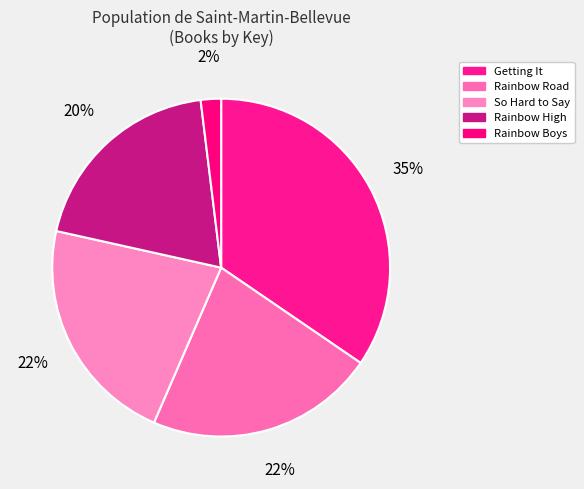

The Rainbow Road slice represents 22% of the pie. True or false?

True